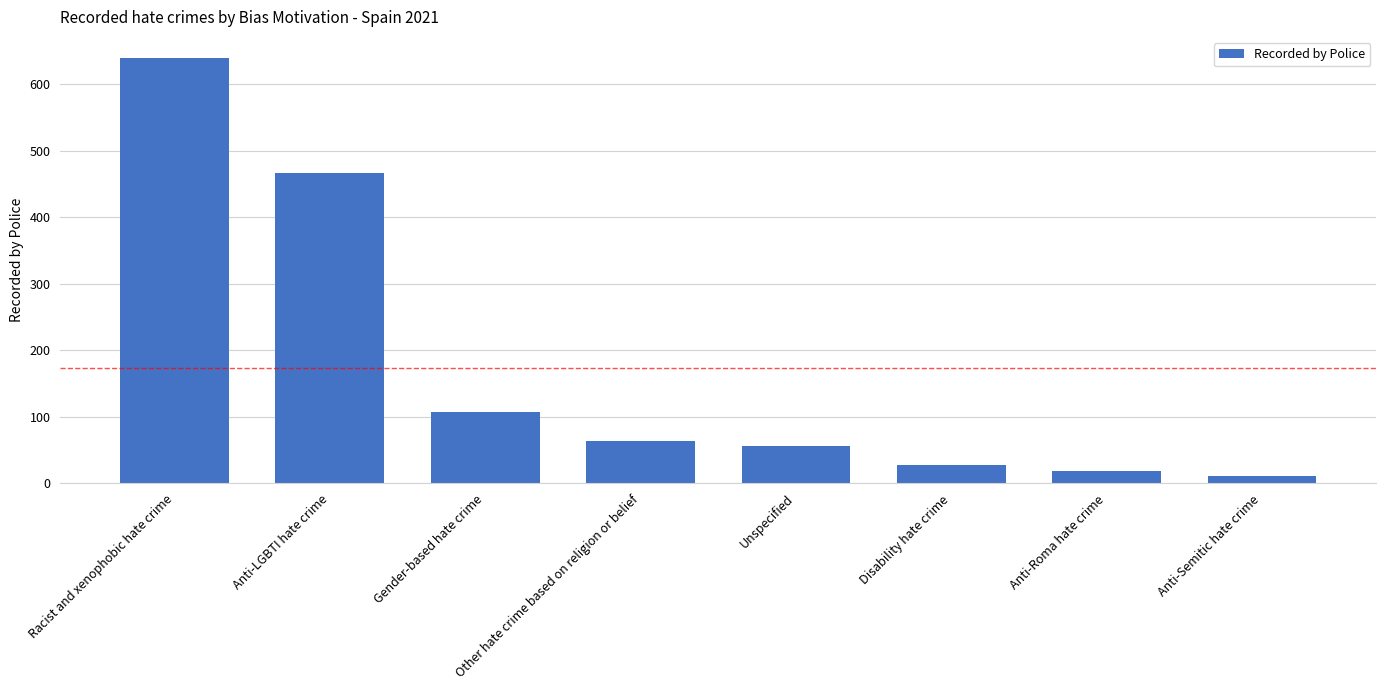

Rank the categories by value from lowest to highest.

Anti-Semitic hate crime, Anti-Roma hate crime, Disability hate crime, Unspecified, Other hate crime based on religion or belief, Gender-based hate crime, Anti-LGBTI hate crime, Racist and xenophobic hate crime